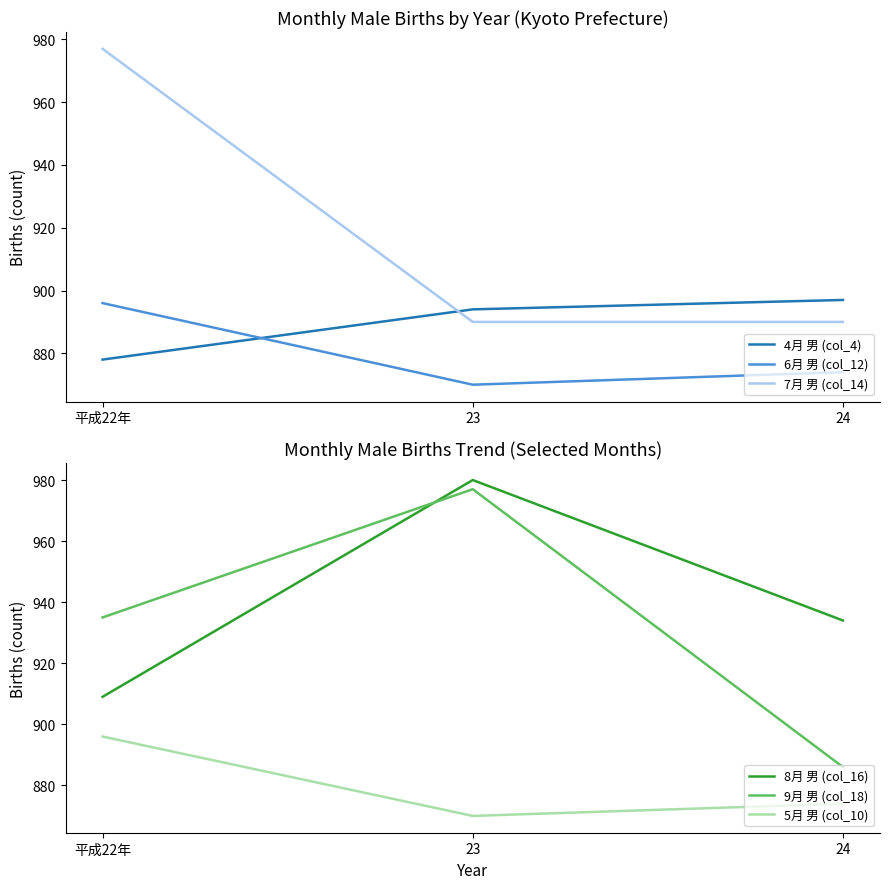

Rank the categories by 7月 男 (col_14) value from lowest to highest.

23, 24, 平成22年